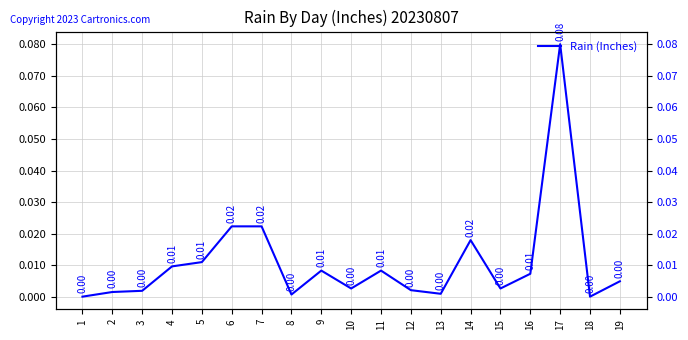

Reading left to right, list all the values displayed in this chart.

1=0.0	2=0.0	3=0.0	4=0.0	5=0.0	6=0.0	7=0.0	8=0.0	9=0.0	10=0.0	11=0.0	12=0.0	13=0.0	14=0.0	15=0.0	16=0.0	17=0.1	18=0.0	19=0.0